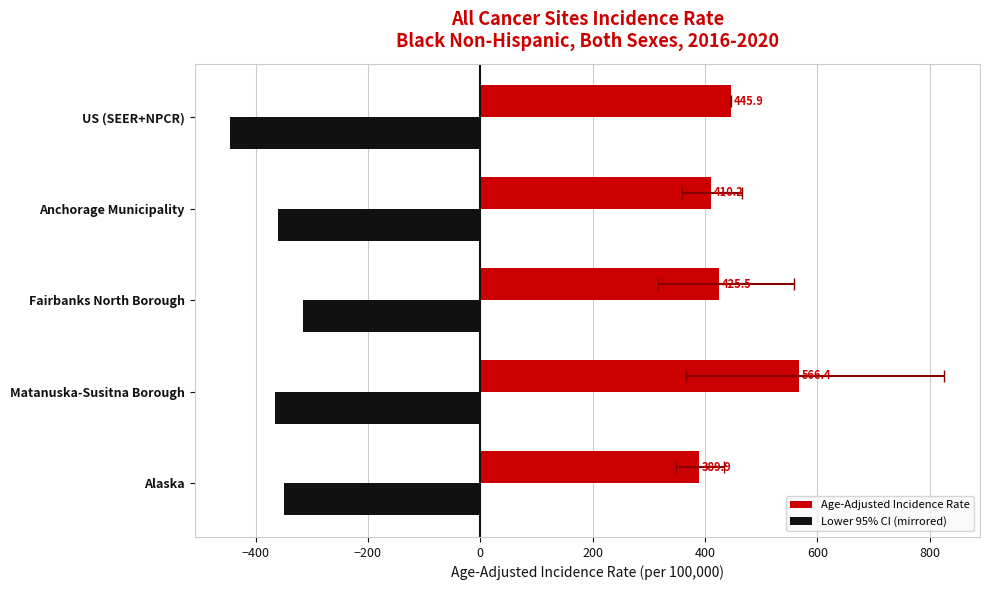

Reading left to right, extract all data points from this chart.

Age-Adjusted Incidence Rate: 389.9	566.4	425.5	410.2	445.9
Lower 95% CI (mirrored): -348.7	-365.7	-315.4	-359.5	-444.9